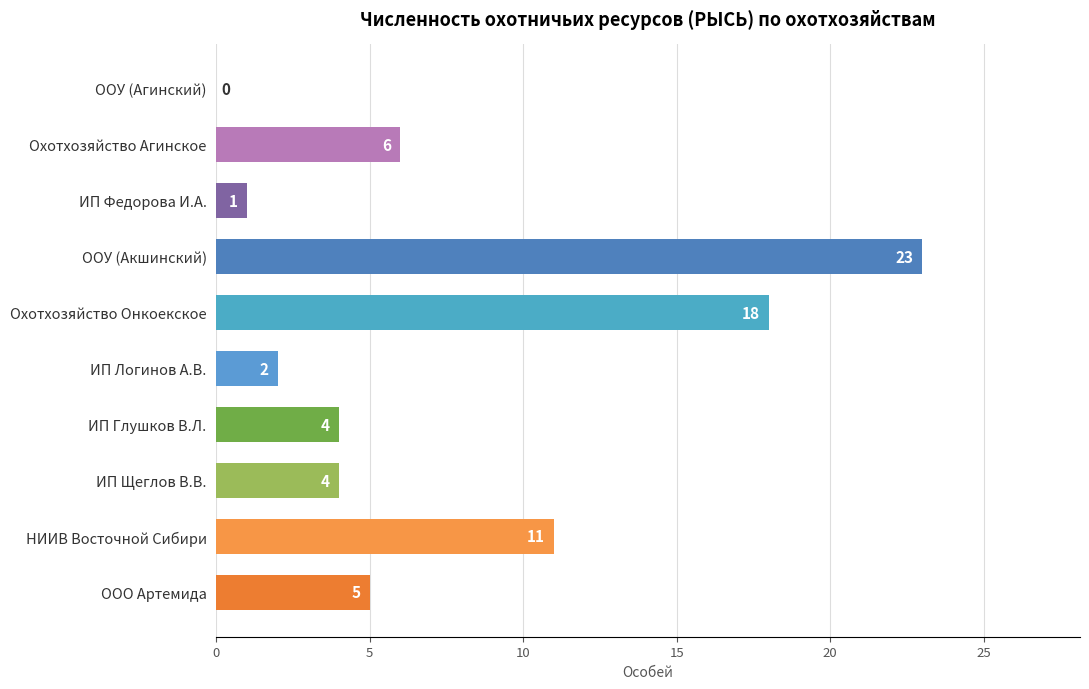

How many categories are shown in the chart?

10